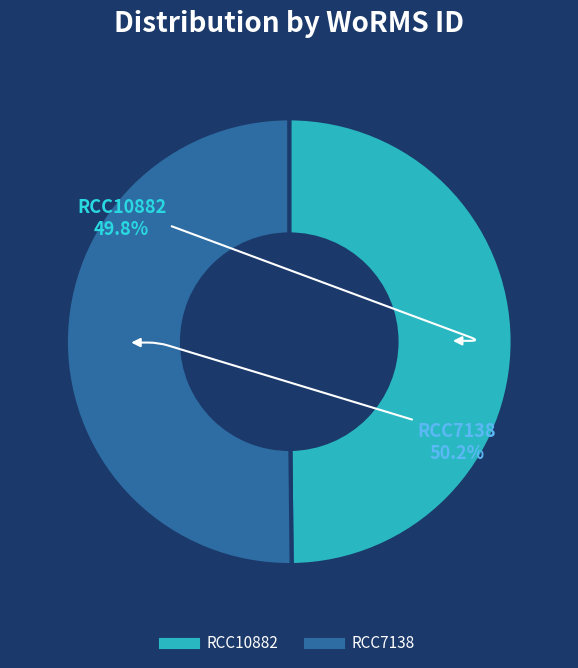

What is the ratio of the value at RCC10882 to the value at RCC7138?

1.0